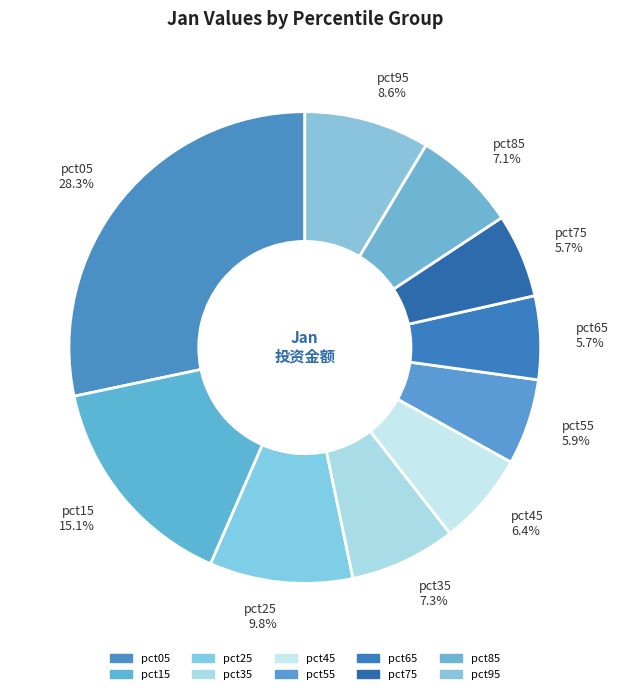

Is there a majority slice in this chart?

No